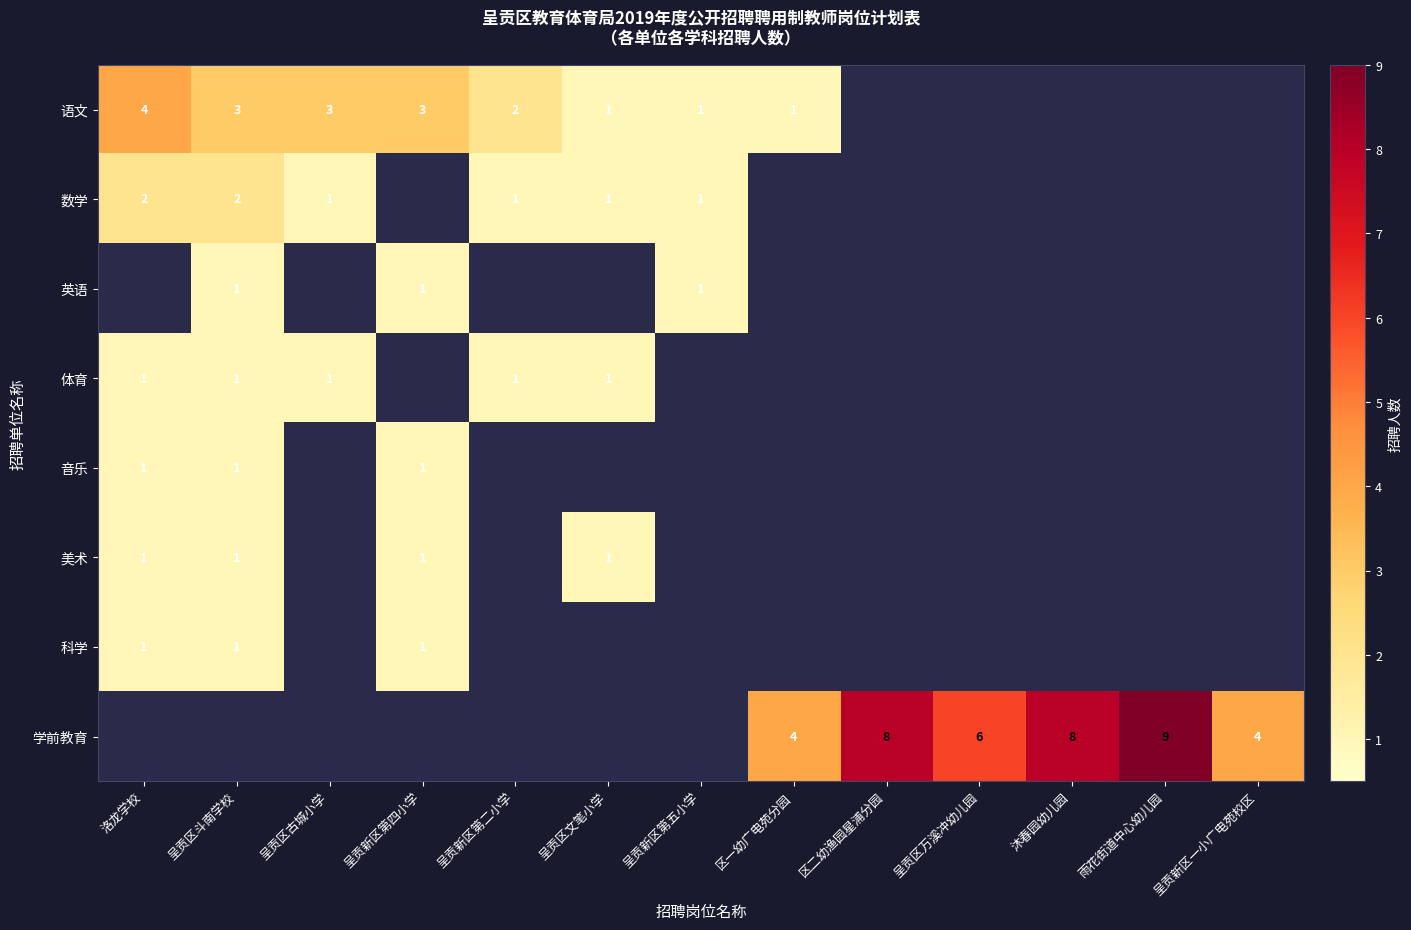

Is it true that 学前教育 equals 12 at 区二幼渔园星浦分园?

False